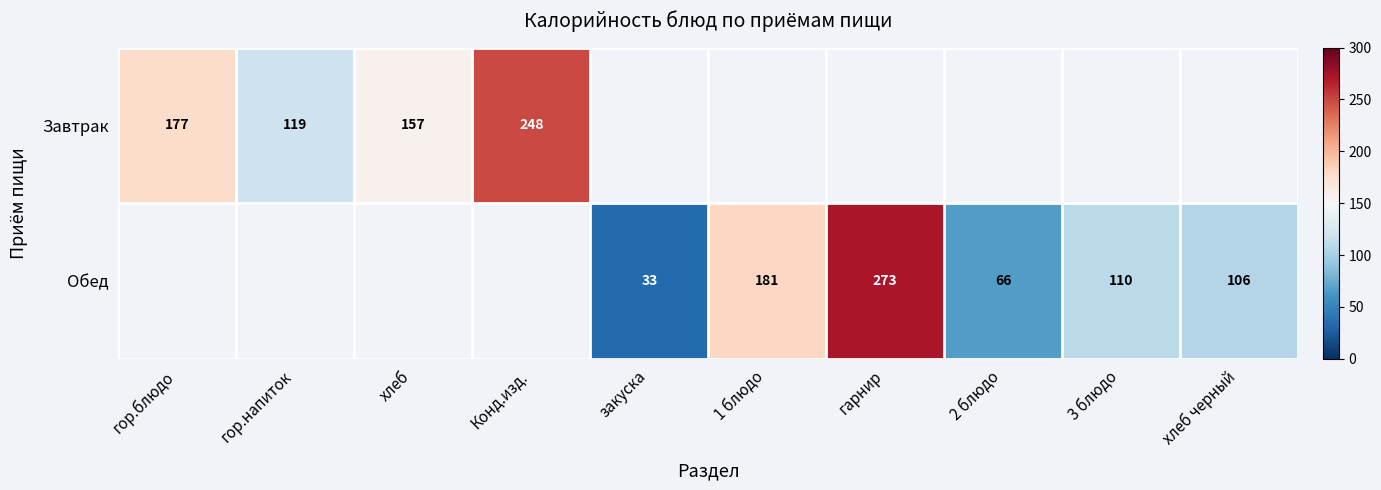

What is the sum of the Обед values at гарнир and 3 блюдо?

383